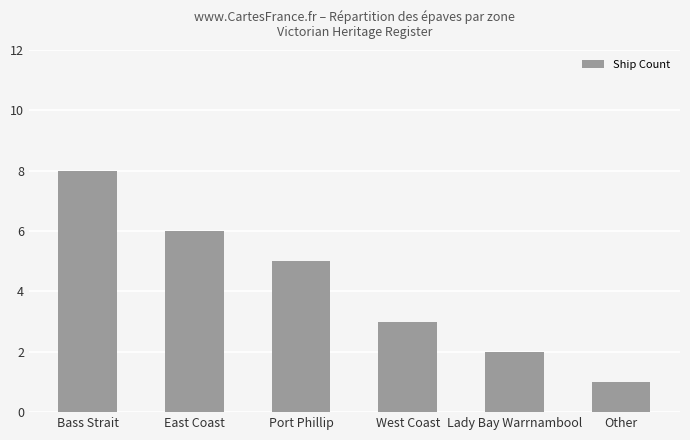

Does the chart contain any negative values?

No